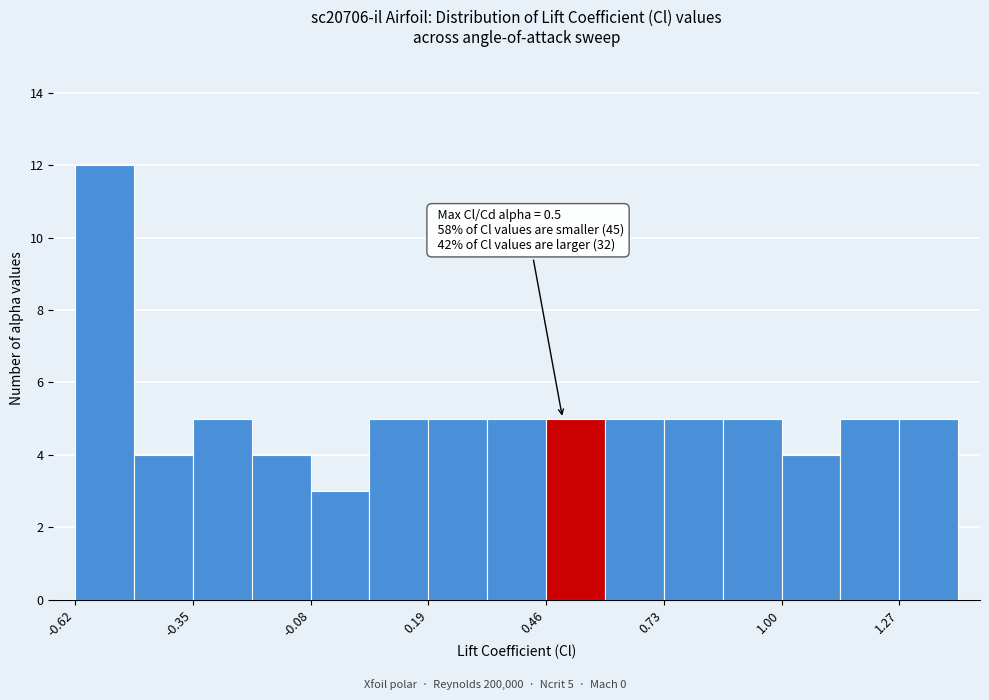

Around what value on the x-axis is the tallest bar? Give the approximate position of its centre, as read against the axis.

-0.55